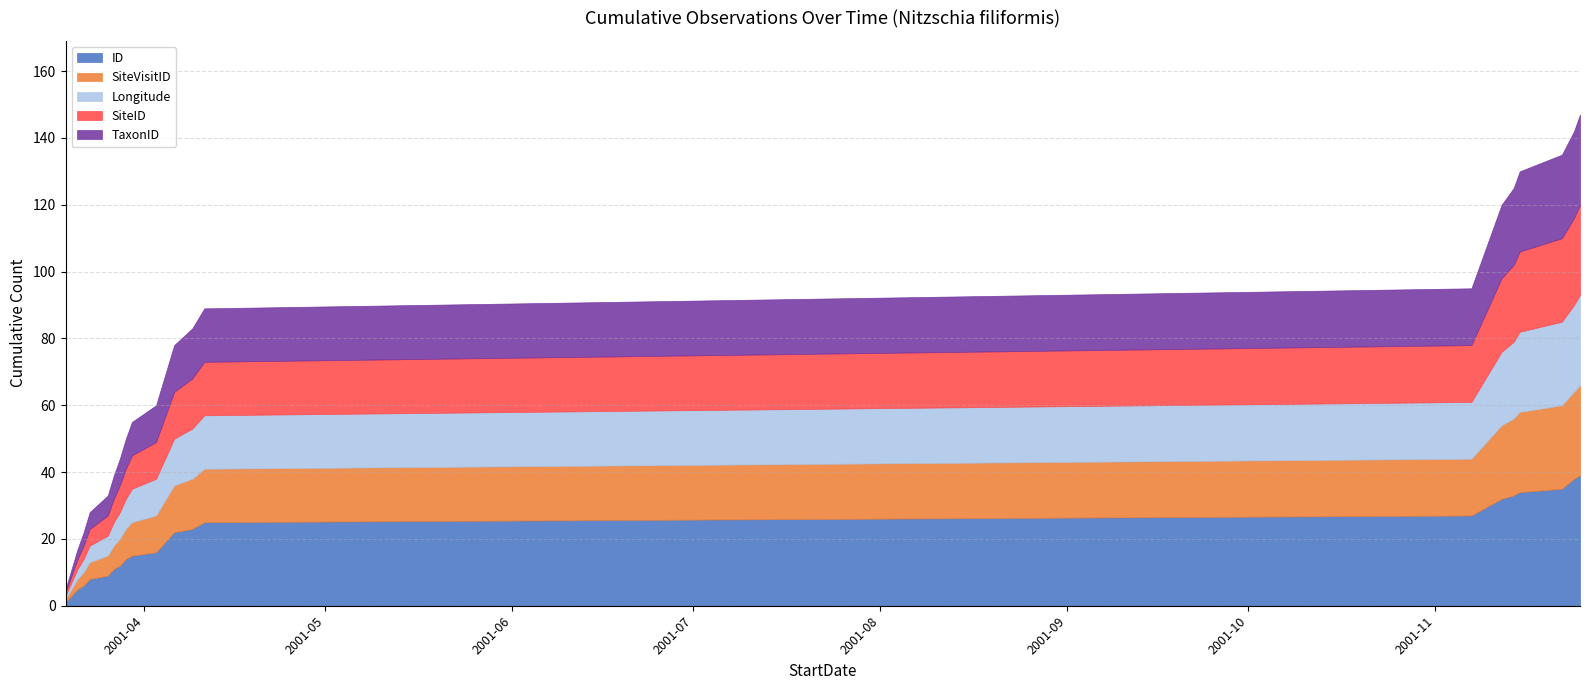

Does the chart have visible grid lines?

Yes